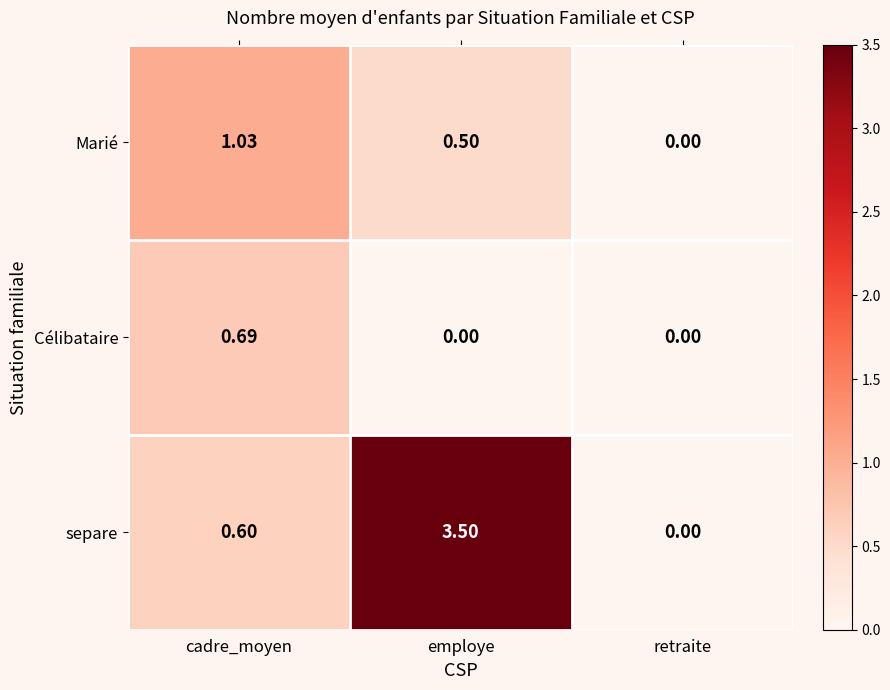

Rank the categories by Marié value from highest to lowest.

cadre_moyen, employe, retraite